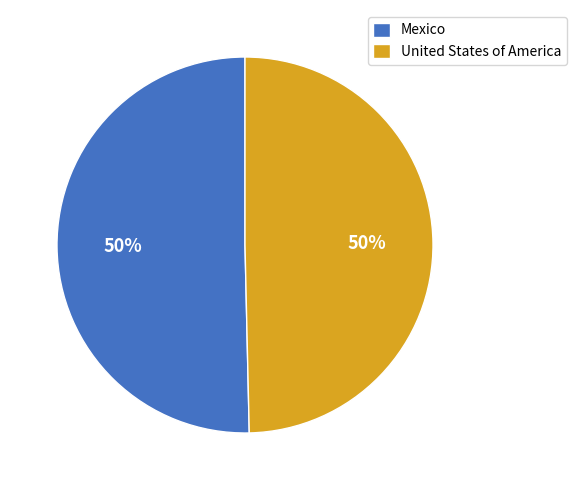

True or false: Mexico accounts for 50% of the total.

True